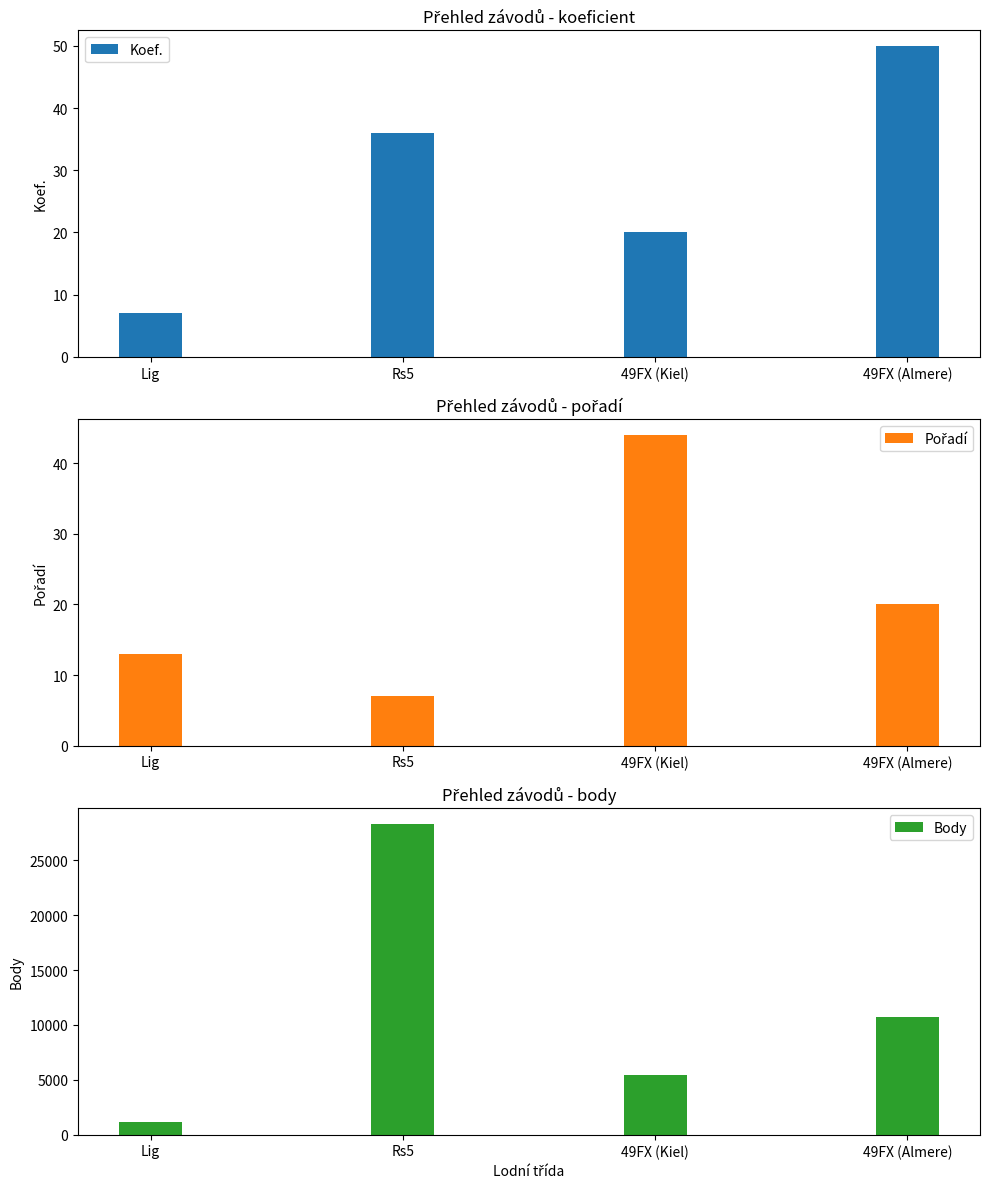

List the labels in order of Body value, largest first.

Rs5, 49FX (Almere), 49FX (Kiel), Lig